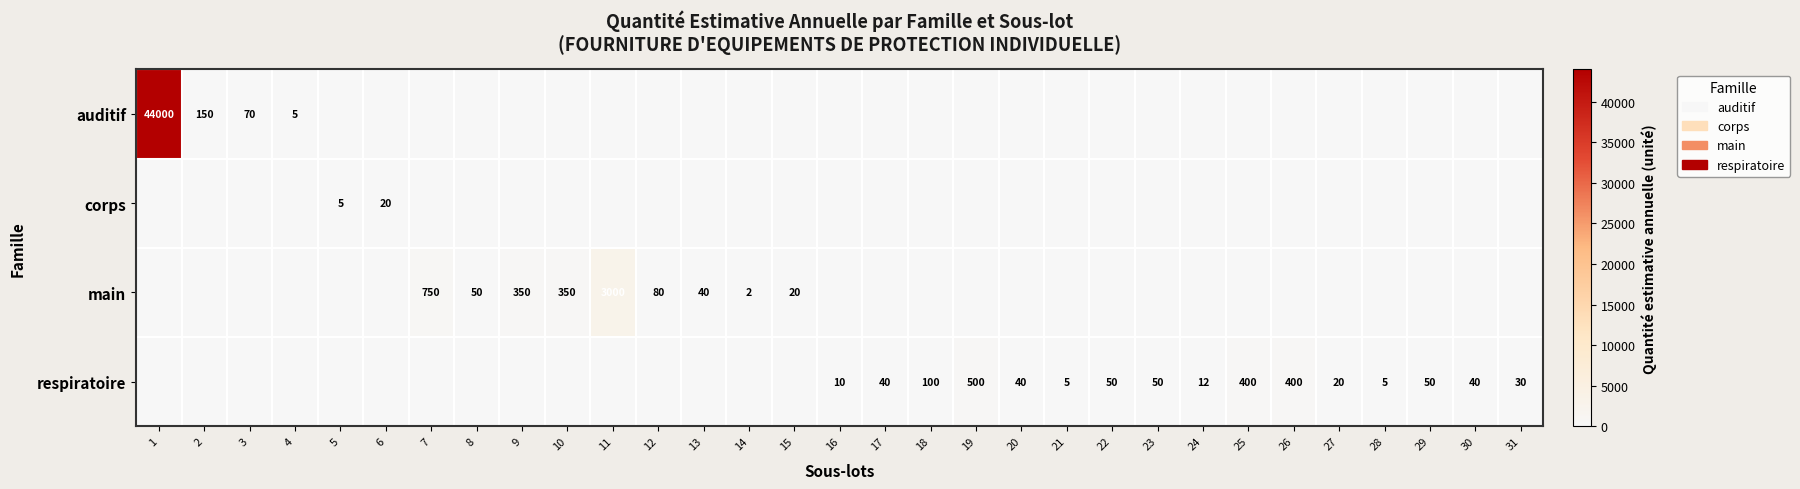

The value of respiratoire at 24 is 3. True or false?

False